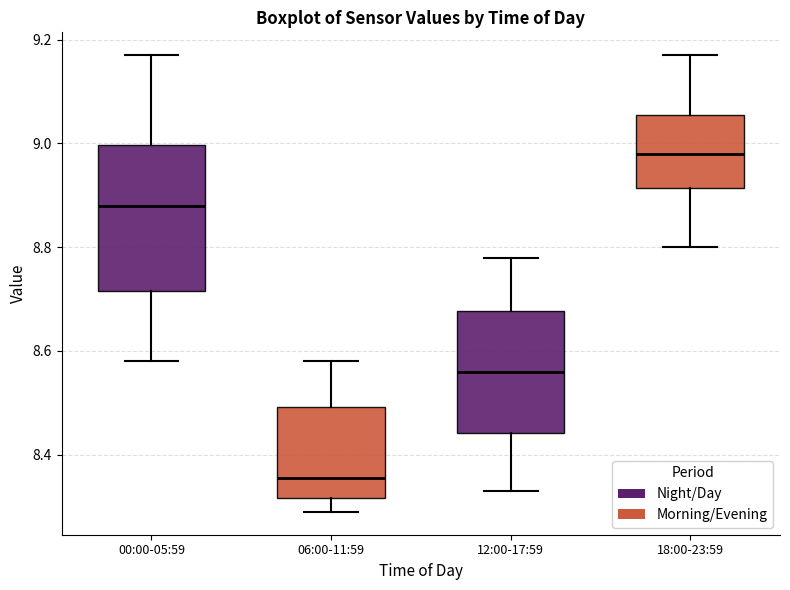

Where is the lower edge of the box for 00:00-05:59 on the y-axis? The values are not printed on the chart, so give them approximately, as read against the axis.

8.72